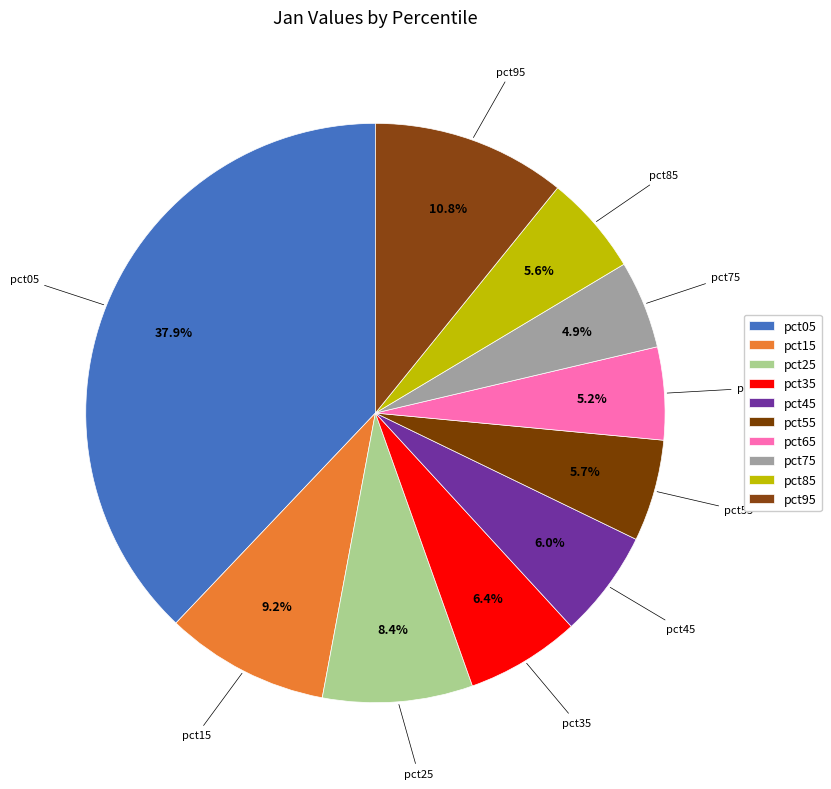

To the nearest percent, what is the average slice percentage?

10%